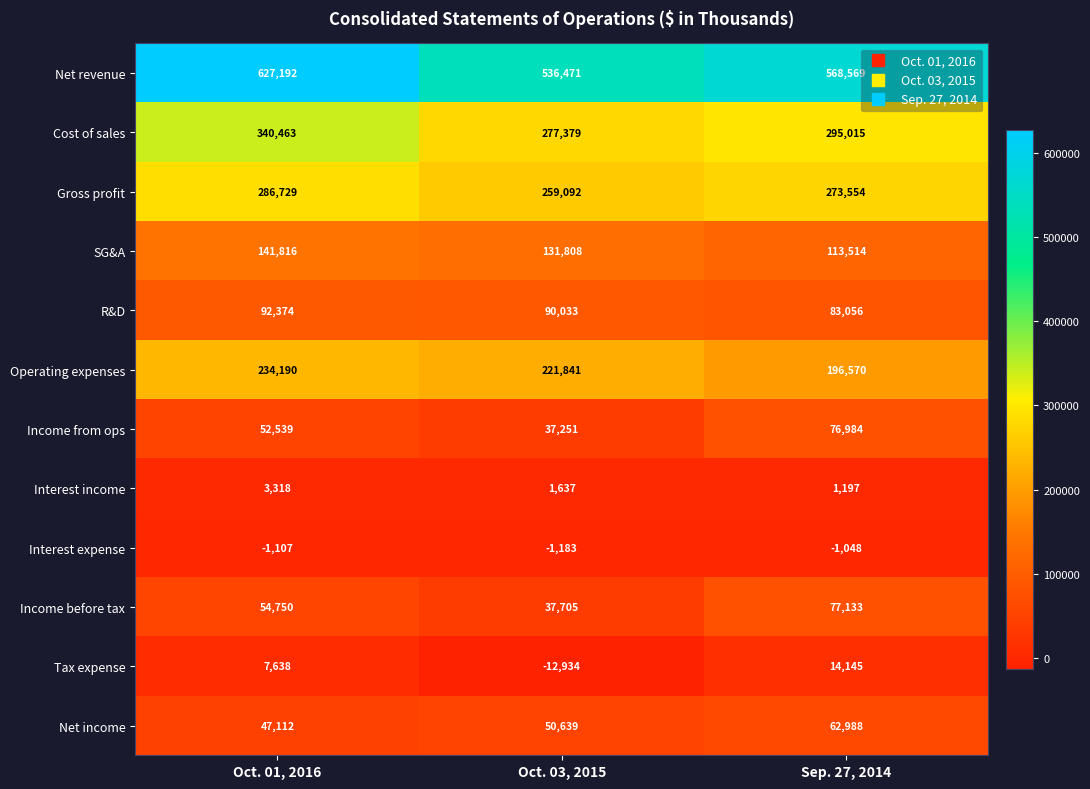

Where does the Gross profit series first go above 273554?

Oct. 01, 2016